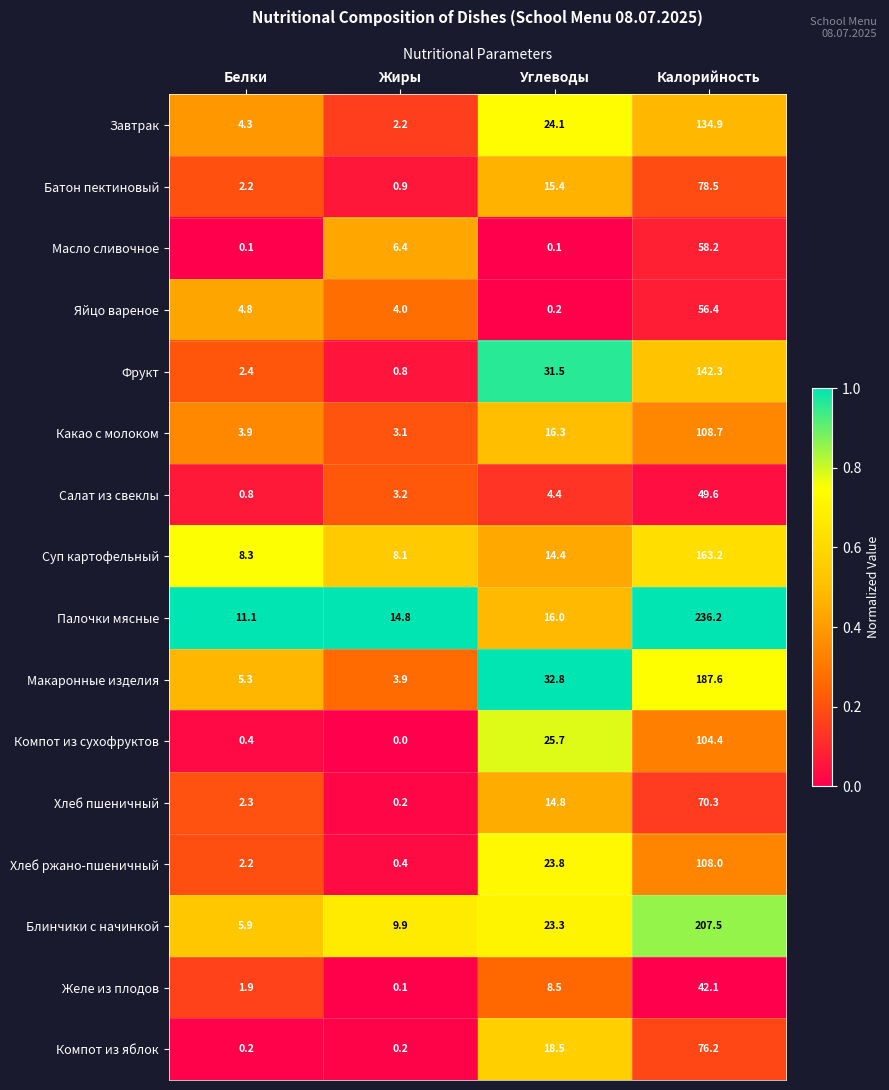

Which series has the largest range (max minus min)?

Палочки мясные